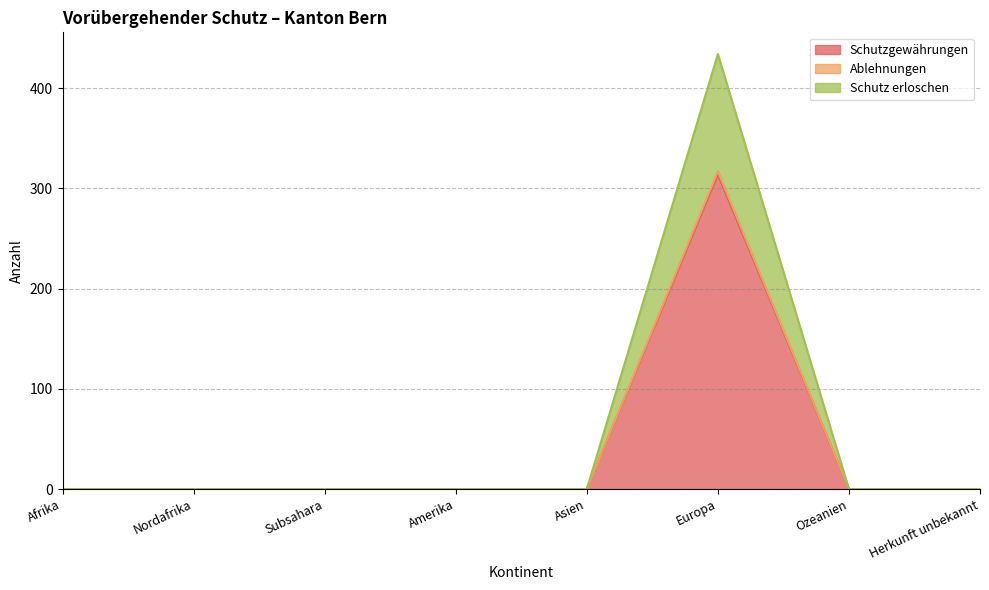

What position from the left is Subsahara?

3